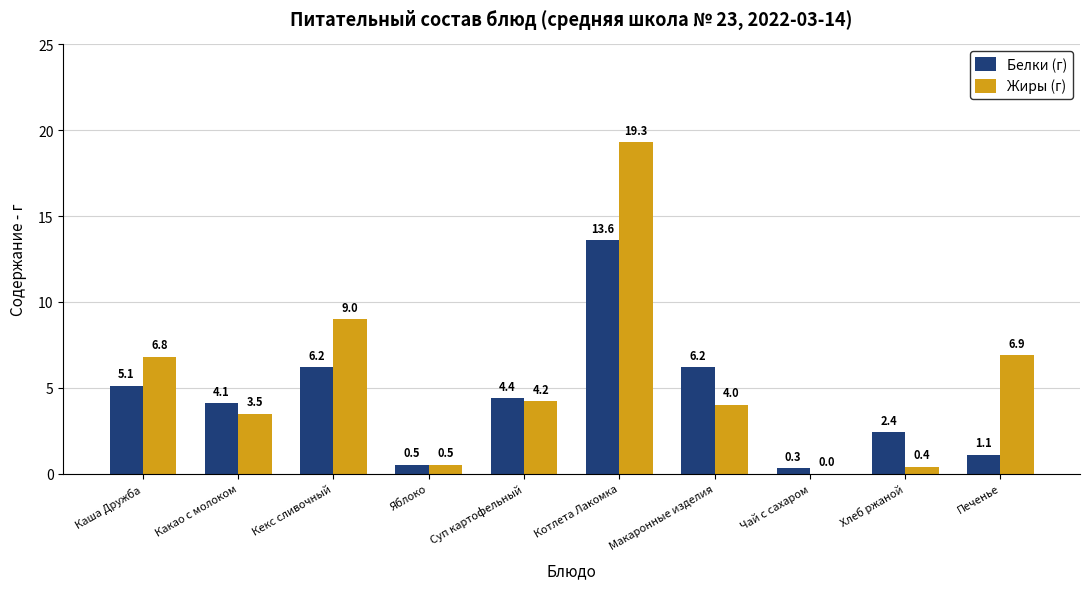

Reading left to right, extract all data points from this chart.

Белки (г): 5.1	4.1	6.2	0.5	4.4	13.6	6.2	0.3	2.4	1.1
Жиры (г): 6.8	3.5	9.0	0.5	4.2	19.3	4.0	0.0	0.4	6.9